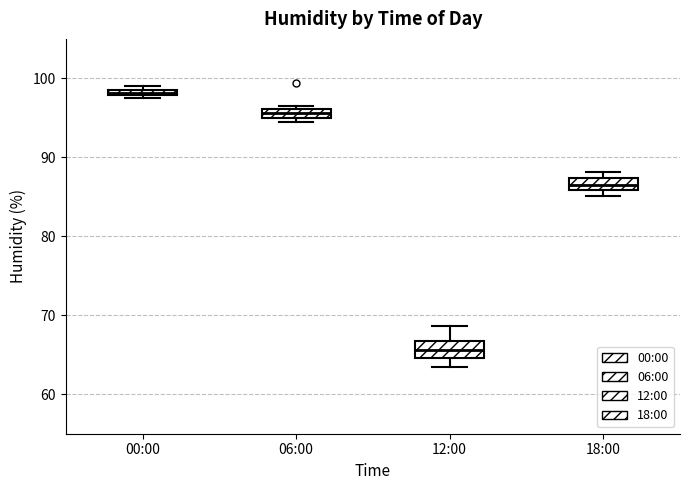

Where is the upper edge of the box for 18:00 on the y-axis? The values are not printed on the chart, so give them approximately, as read against the axis.

87